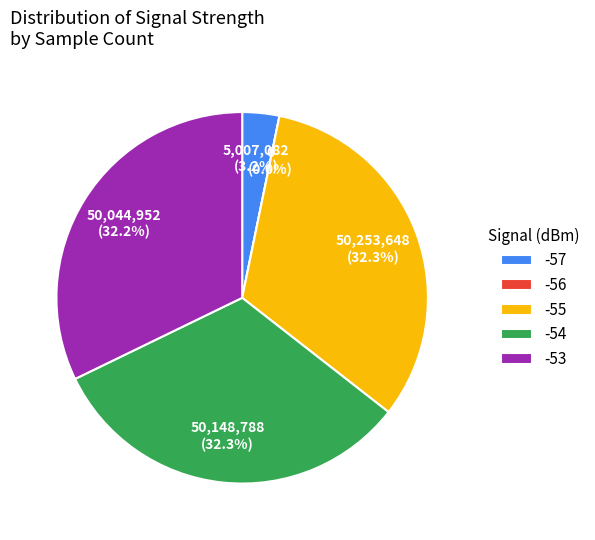

Does -55 represent more than half of the total?

No